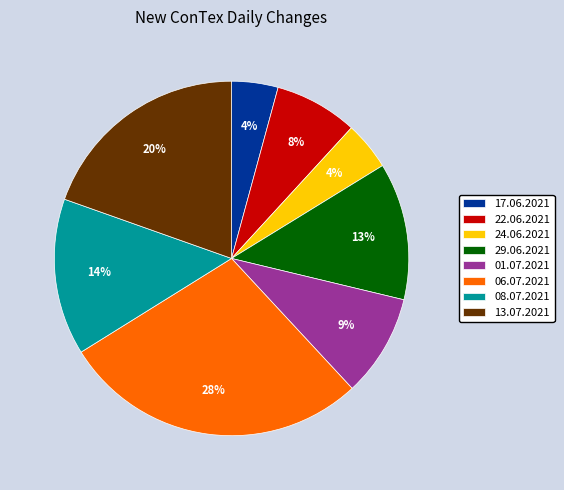

Which has a higher value, 22.06.2021 or 24.06.2021?

22.06.2021